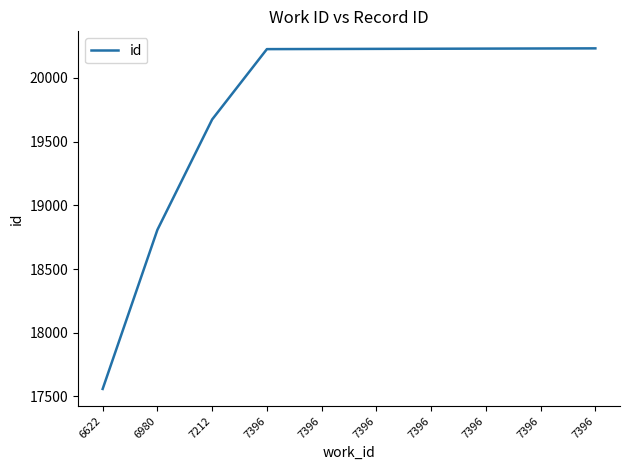

How many lines are shown in the chart?

1